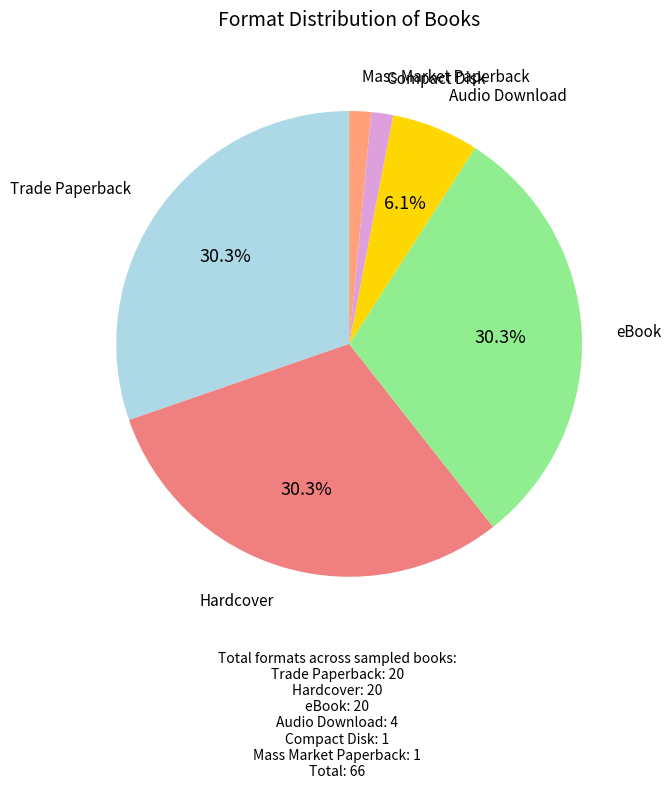

Which has a higher value, eBook or Audio Download?

eBook